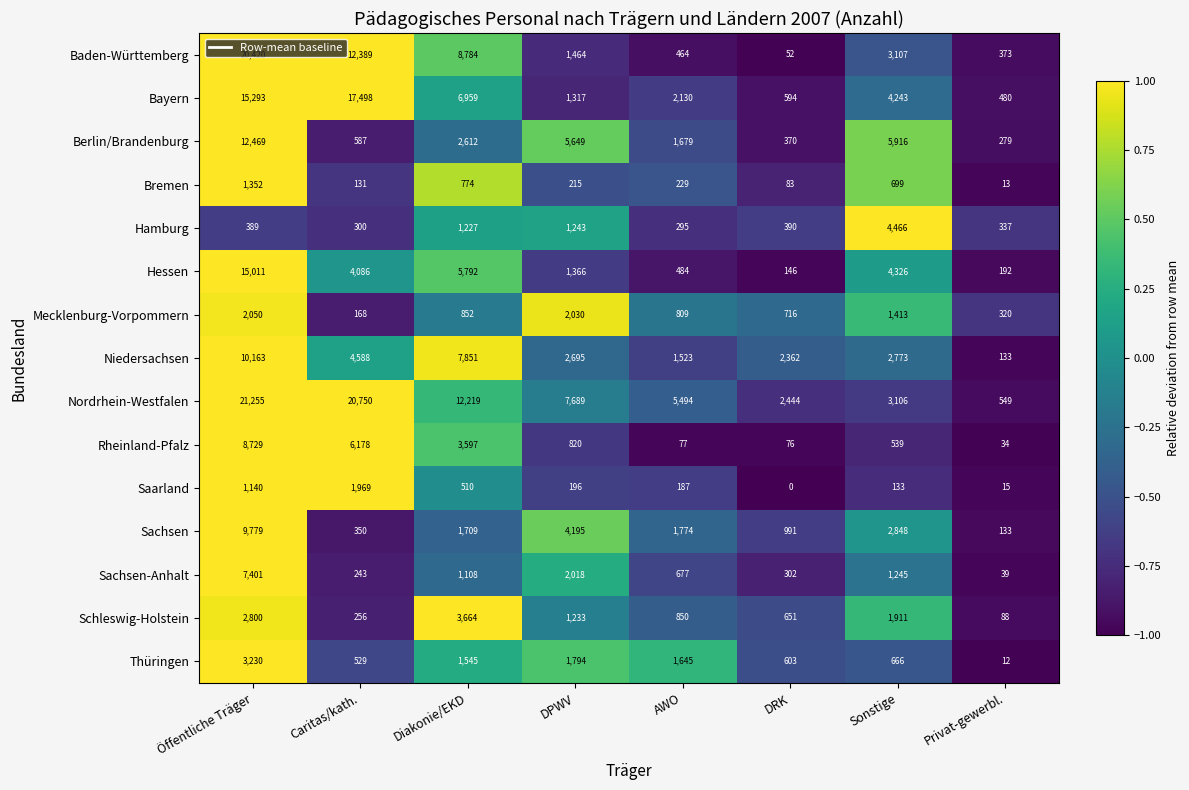

How many positive values does the Saarland series have?

7